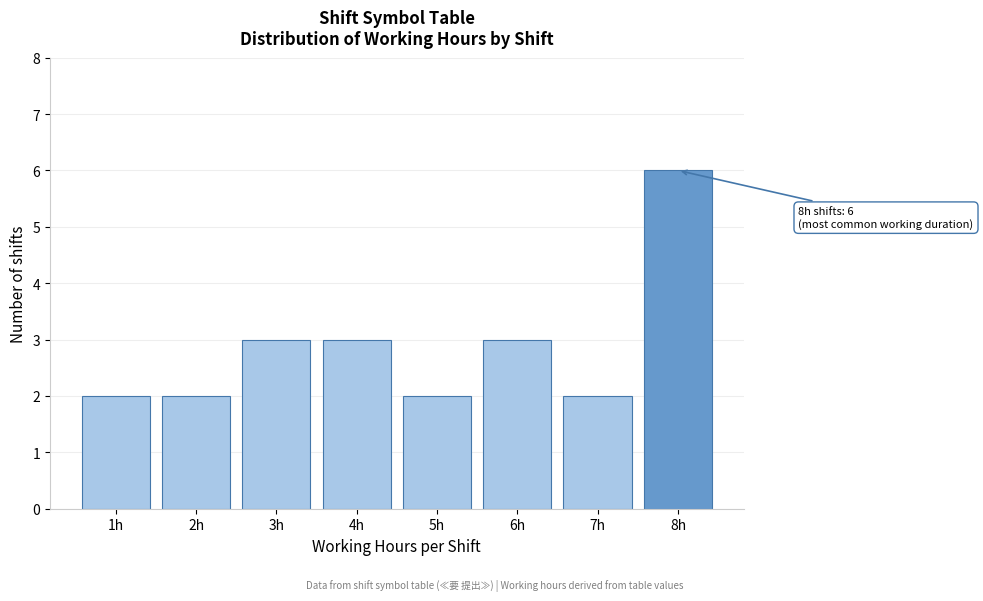

Reading left to right, extract all data points from this chart.

2	2	3	3	2	3	2	6